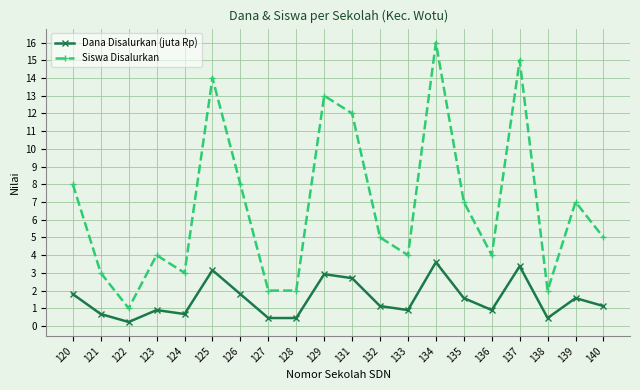

Is the value of Dana Disalurkan (juta Rp) at 131 greater than the value of Siswa Disalurkan at 135?

No